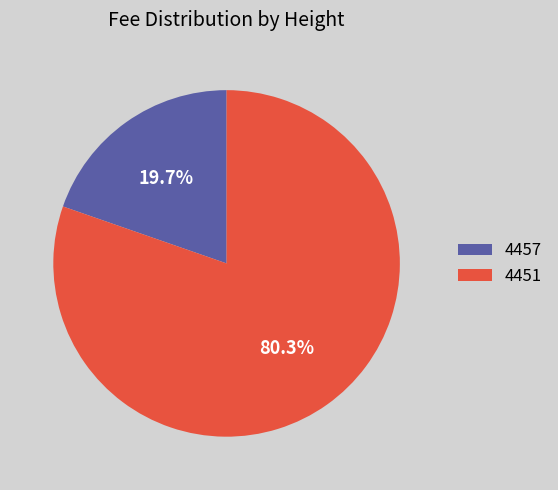

Rank the categories by value from lowest to highest.

4457, 4451